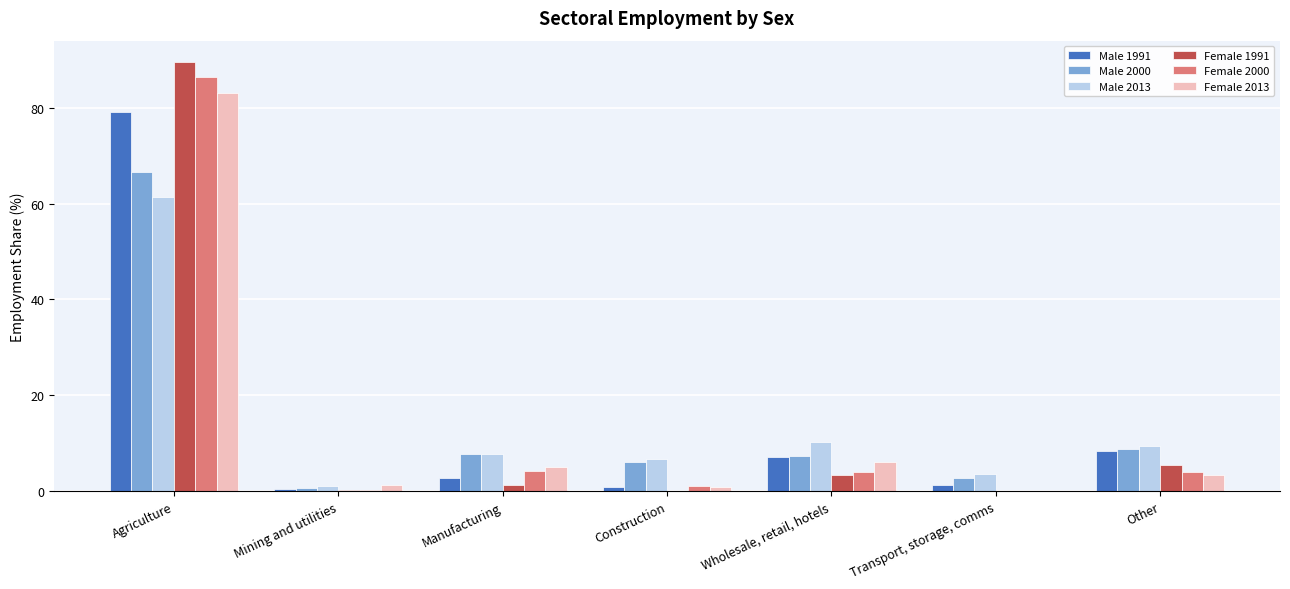

How many distinct data groups are displayed?

6